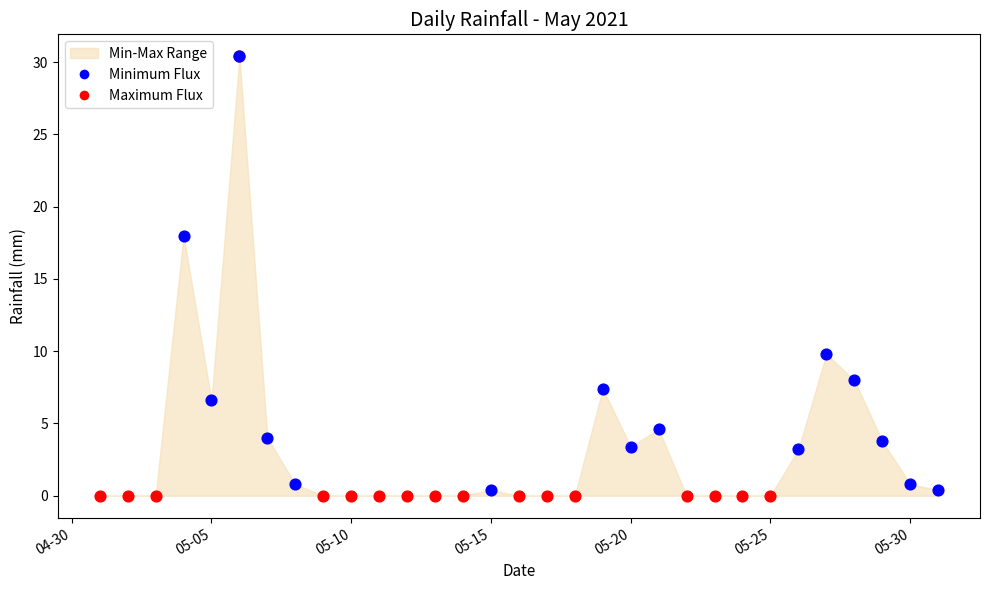

What is the ratio of the value at 2021-05-28 to the value at 2021-05-26?

2.5